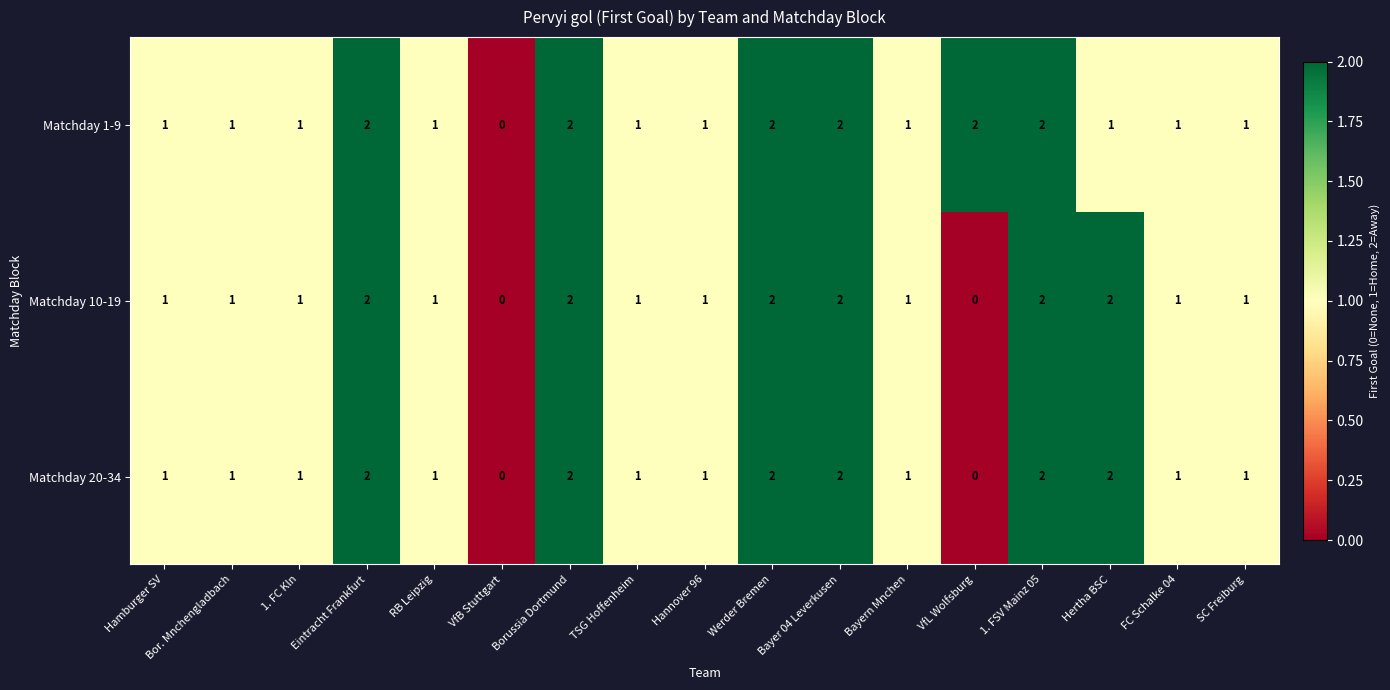

How many distinct data groups are displayed?

3